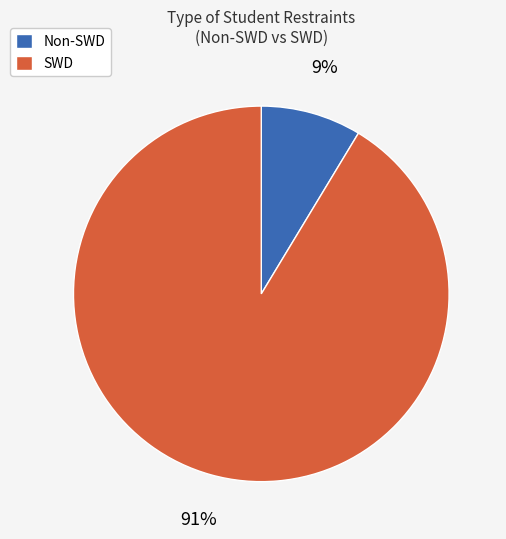

Count the number of slices in the pie.

2